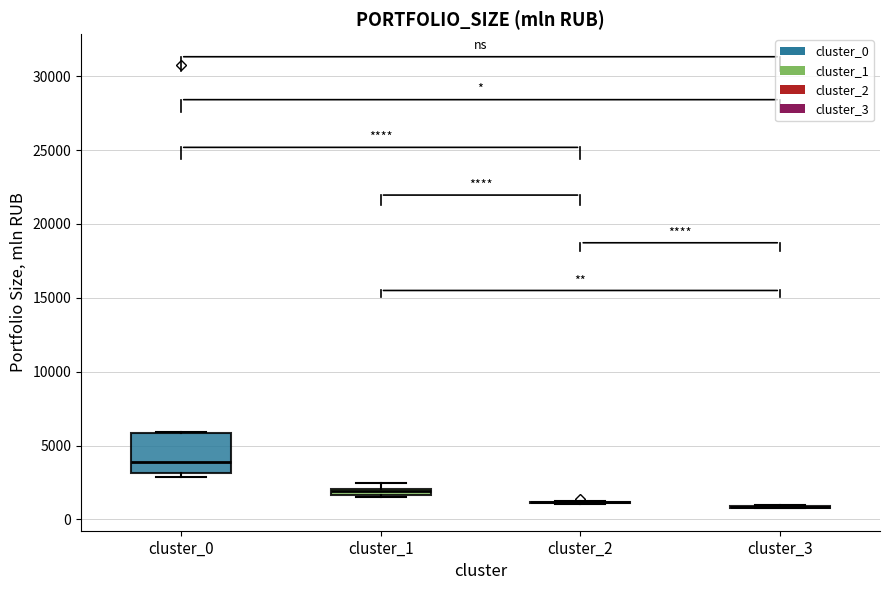

Which box is the tallest, from its lower edge to its upper edge?

cluster_0